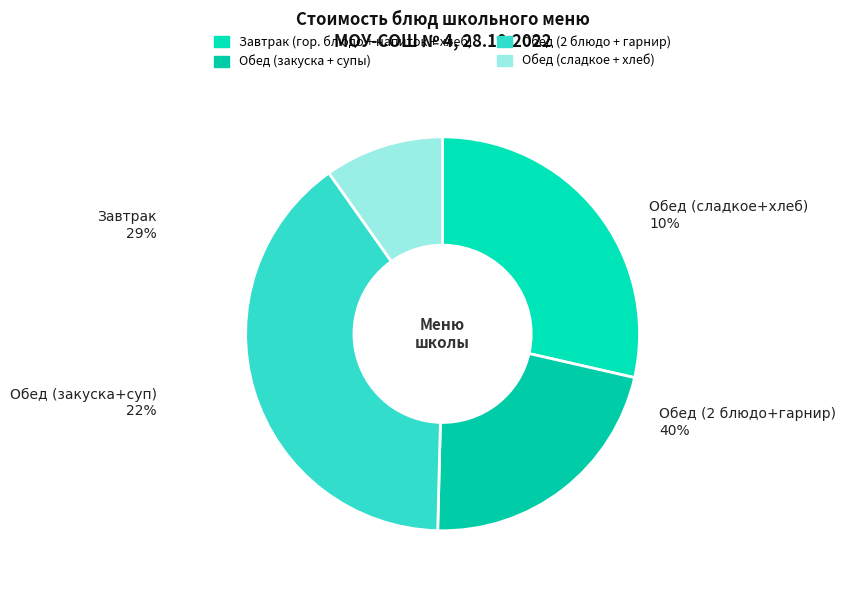

True or false: Говядина тушеная accounts for 22% of the total.

False